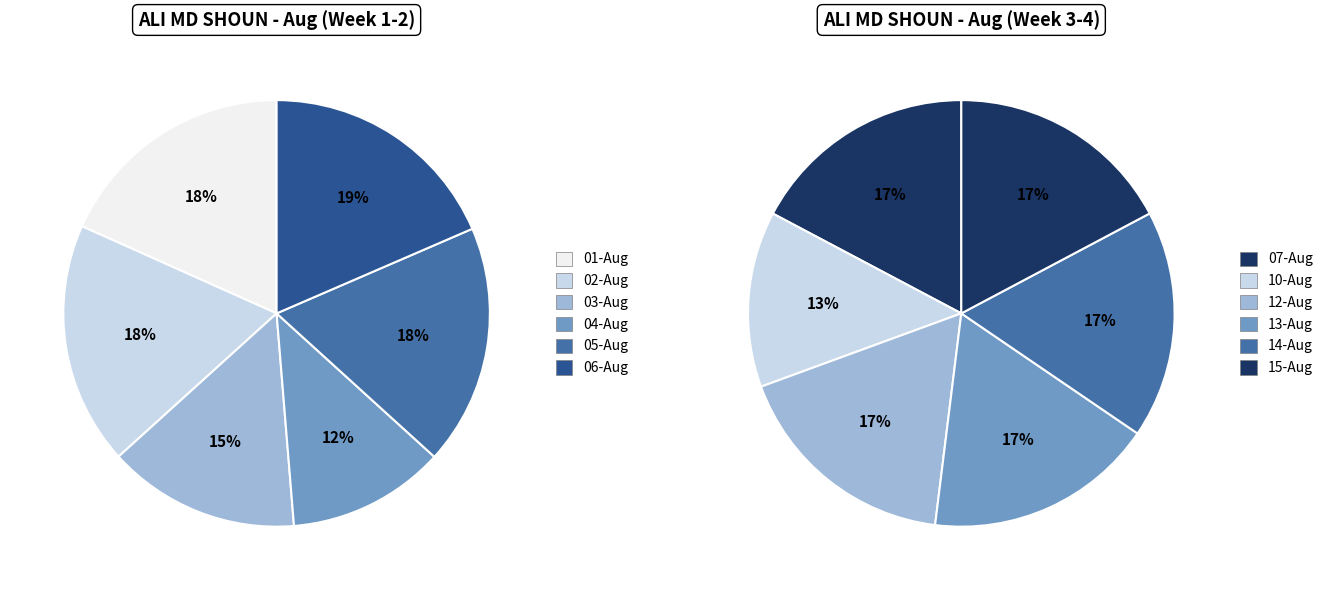

True or false: 01-Aug accounts for 1% of the total.

False